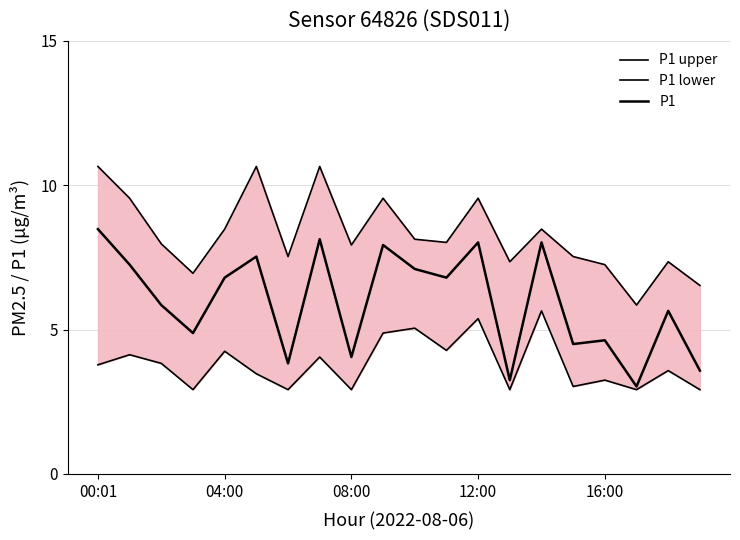

At how many categories does at least one series exceed 6?

19